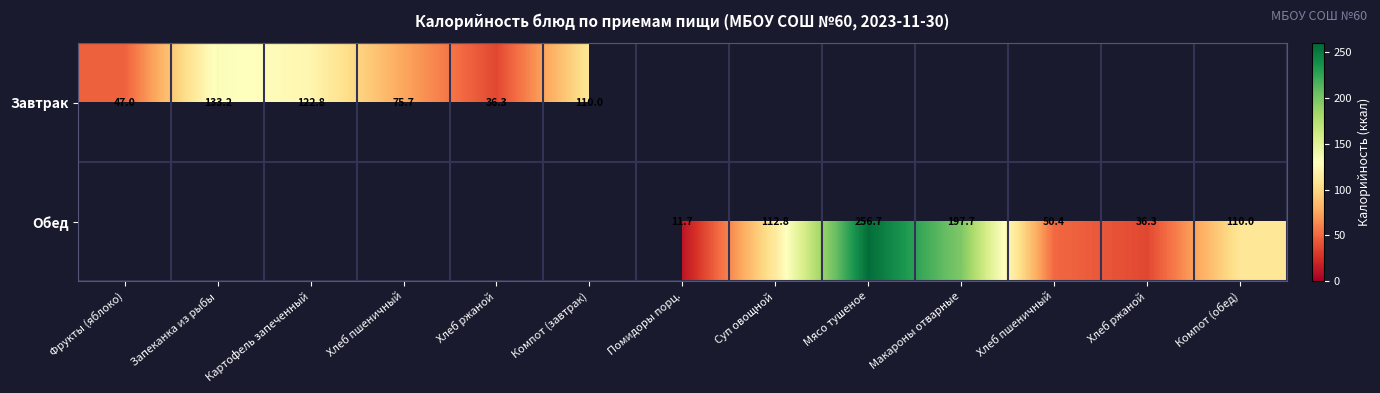

What is the difference between the maximum and minimum values in the Завтрак series?

97.0